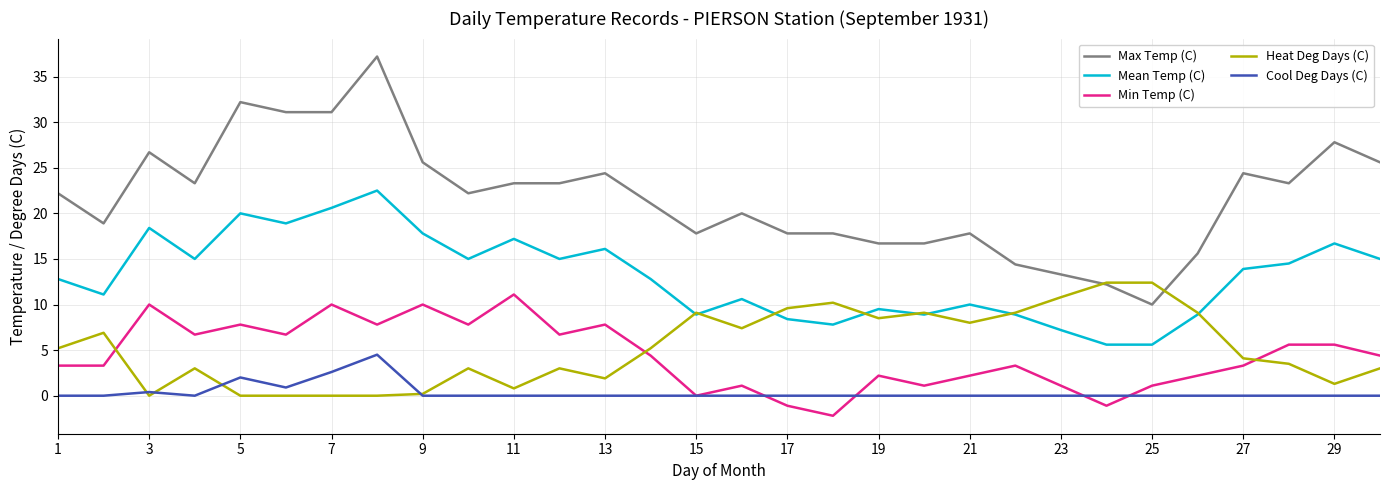

What is the greatest value displayed?

37.2